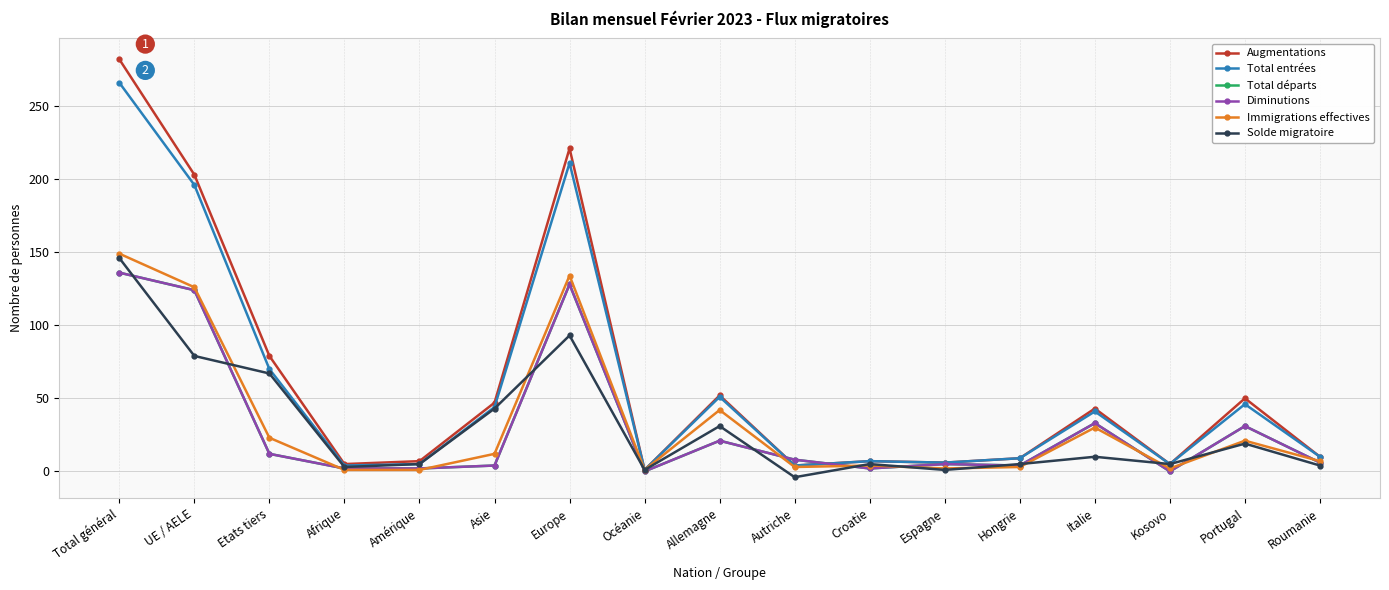

How many interior local peaks does the Total entrées series have?

5